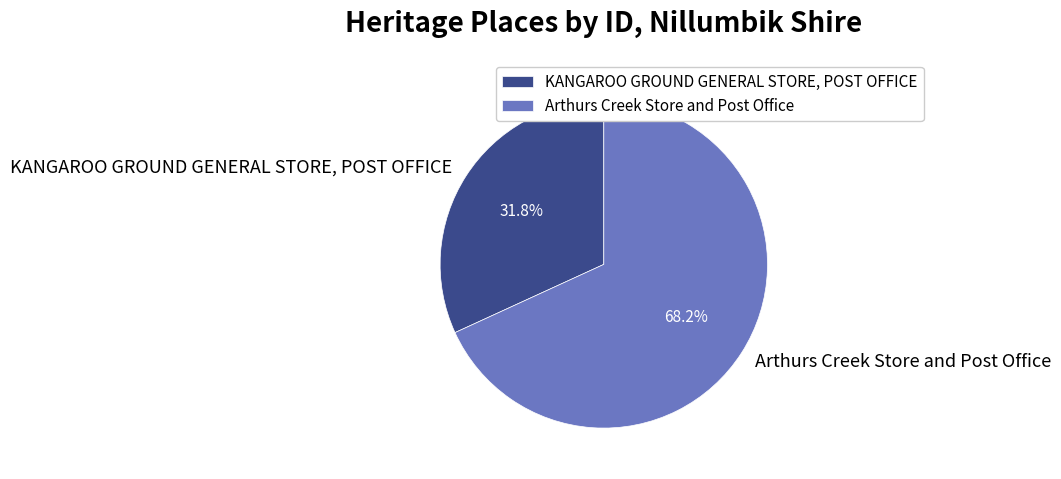

Count the number of slices in the pie.

2